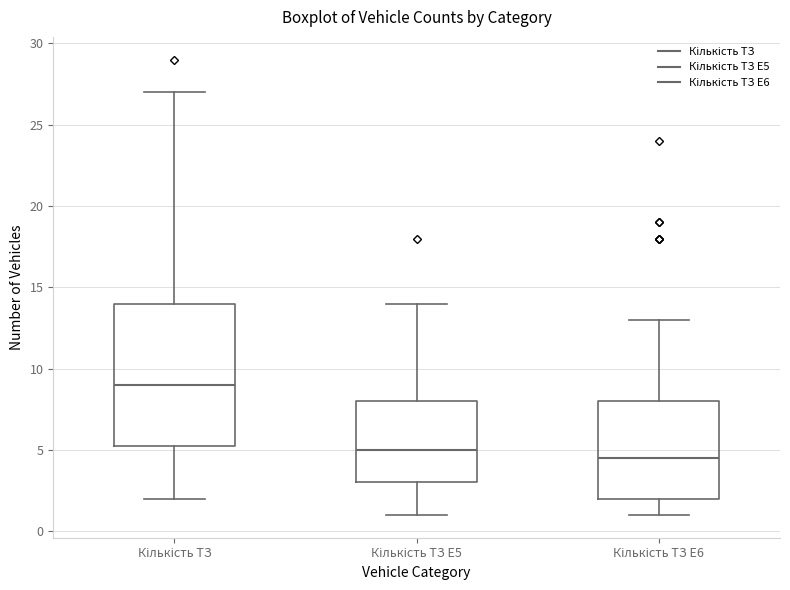

Reading left to right, read every box against the y-axis: the position of its median line, the range the box covers, and the ends of its whiskers. The values are not printed on the chart, so give them approximately, as read against the axis.

Кількість ТЗ: median 9.0, box 5.5 to 14.0, whiskers 2.0 to 27.0
Кількість ТЗ E5: median 5.0, box 3.0 to 8.0, whiskers 1.0 to 14.0
Кількість ТЗ E6: median 4.5, box 2.0 to 8.0, whiskers 1.0 to 13.0